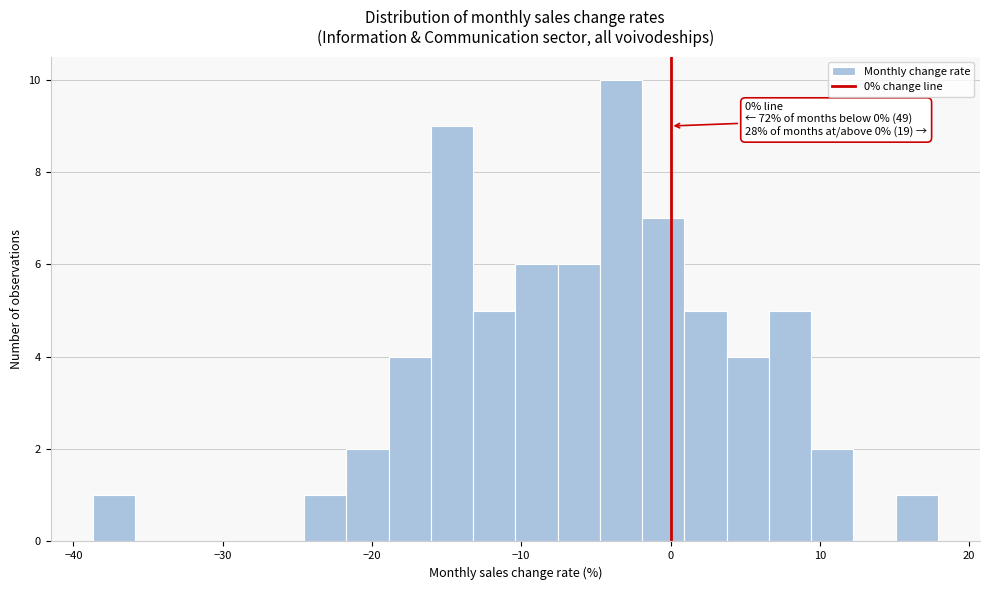

Around what value on the x-axis is the tallest bar? Give the approximate position of its centre, as read against the axis.

-3